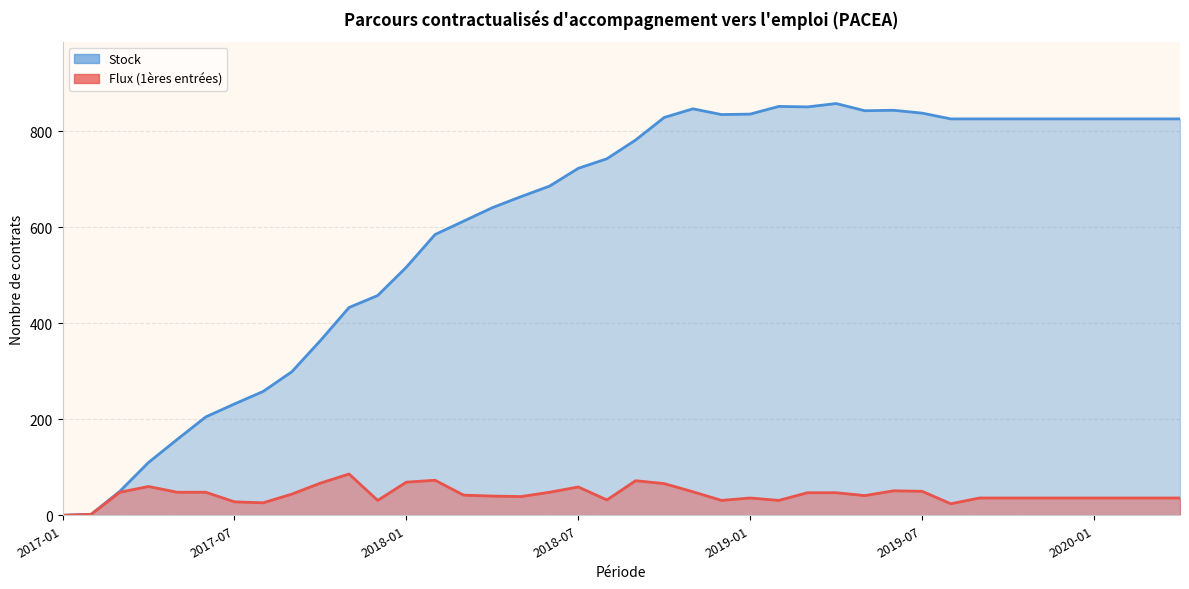

How many data points in Stock are above 782?

19